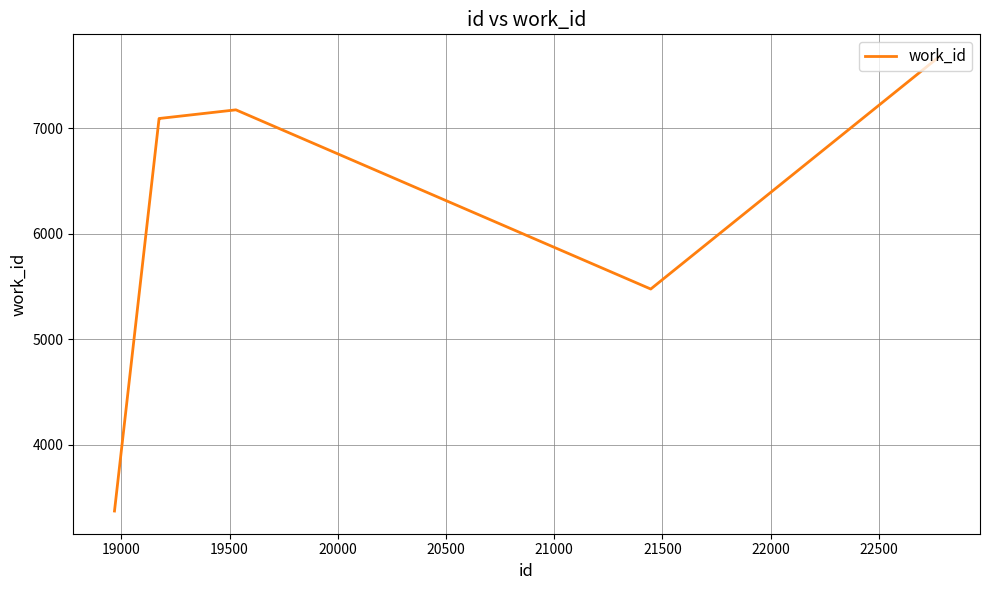

What is the difference between the maximum and second lowest values?

2201